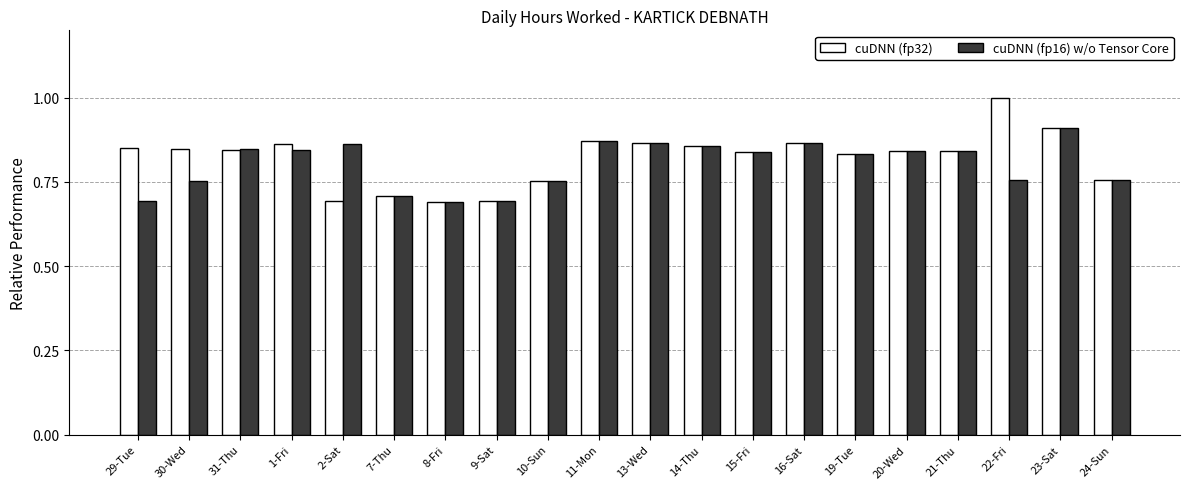

How many bars are there in total?

40